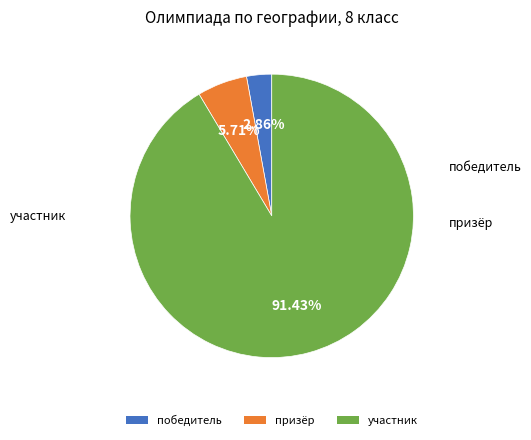

To the nearest percent, what is the average slice percentage?

33%